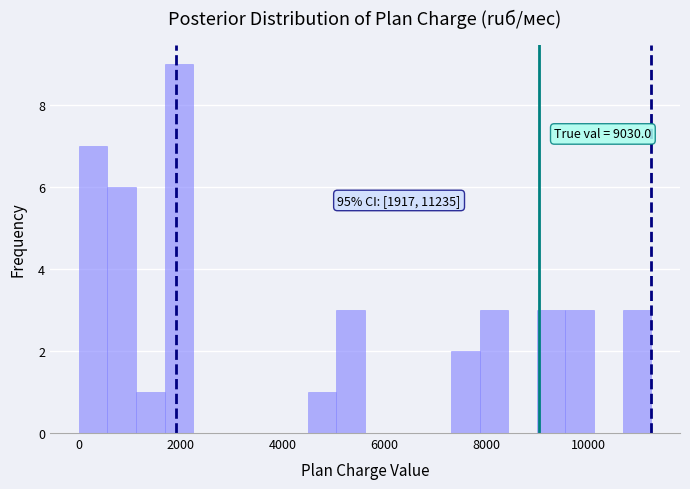

Read against the x-axis, roughly where is the centre of the tallest bar?

2000